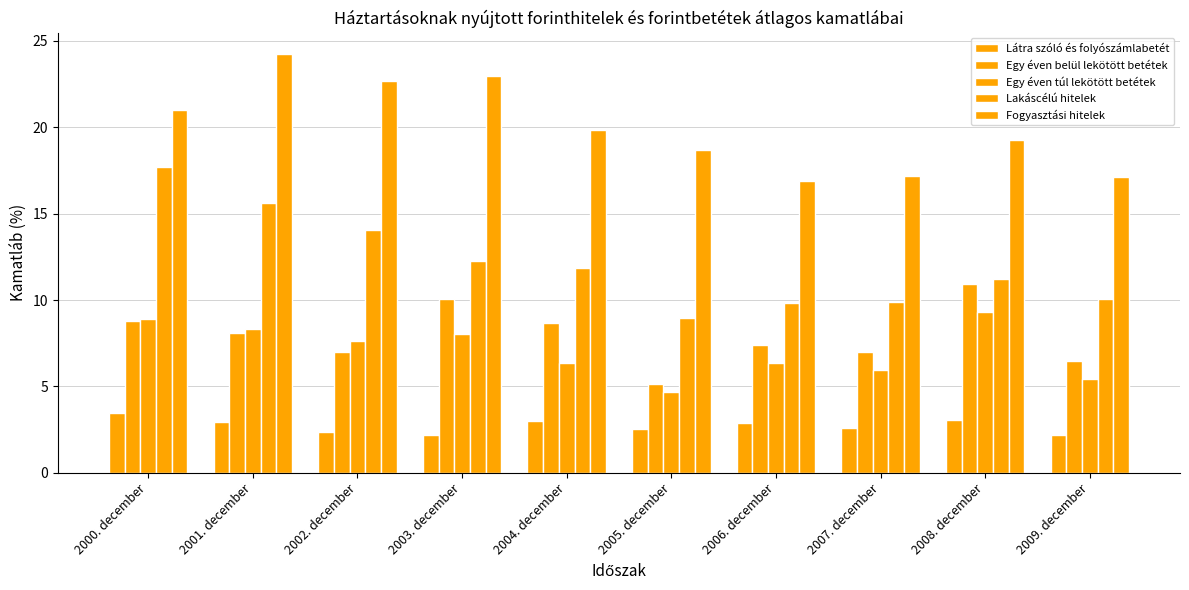

How many bars are there in total?

50